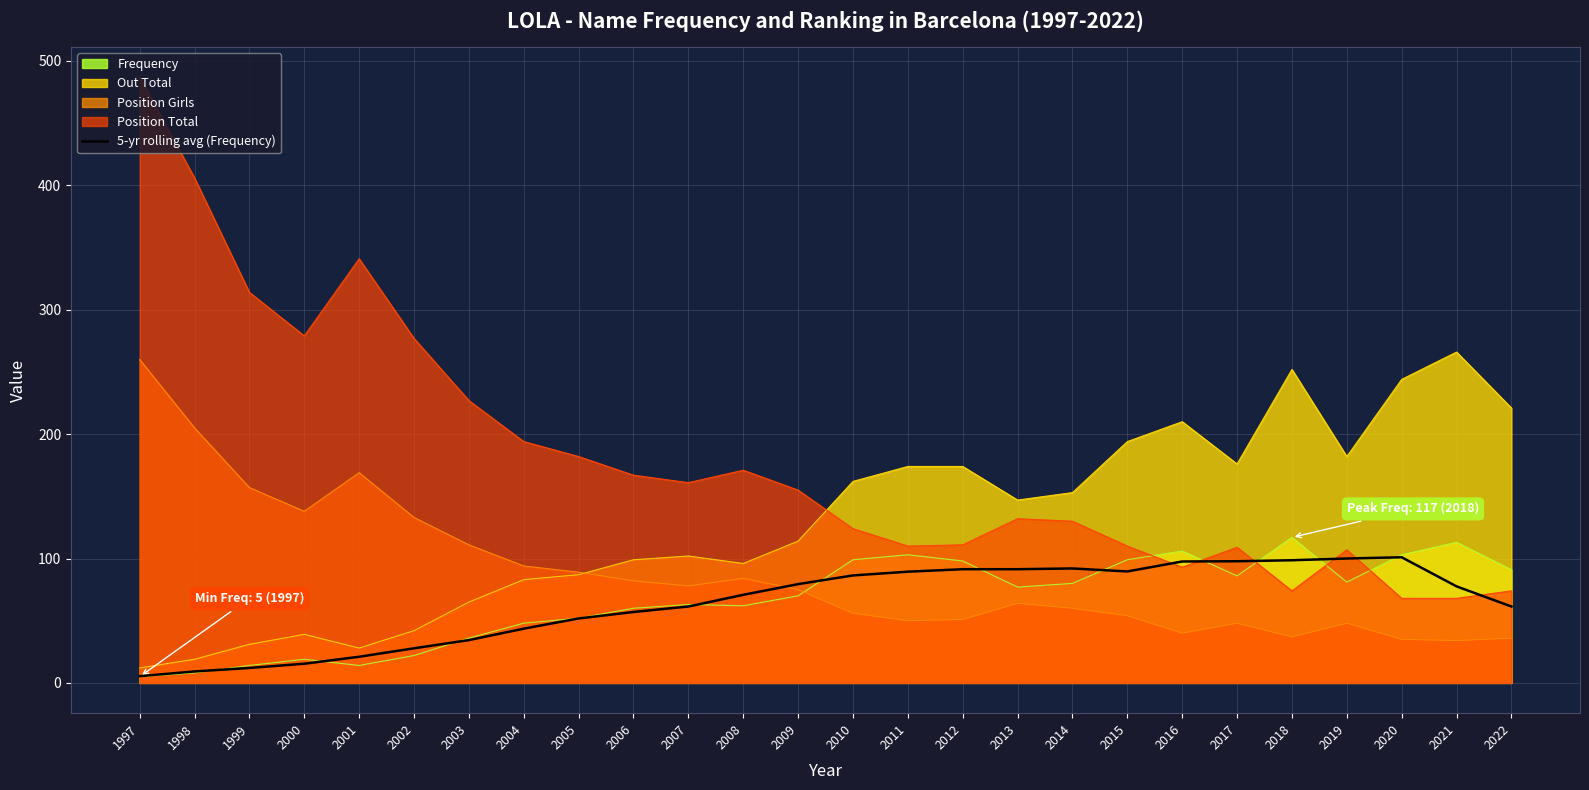

Reading left to right, extract all data points from this chart.

5.4	9.2	12.0	15.4	21.0	27.8	34.4	43.6	51.8	57.0	61.4	70.8	79.4	86.4	89.4	91.4	91.4	92.0	89.6	97.6	97.8	98.6	100.0	101.0	77.6	61.4